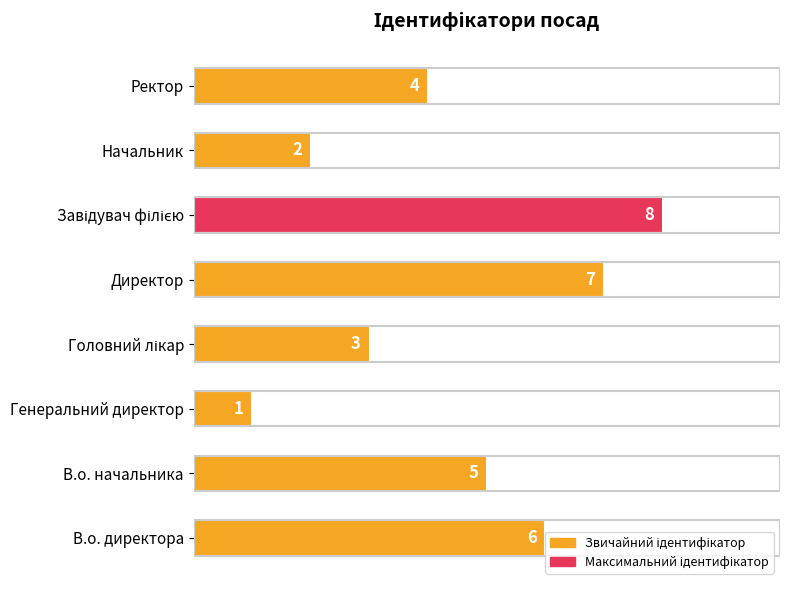

What is the greatest value displayed?

8